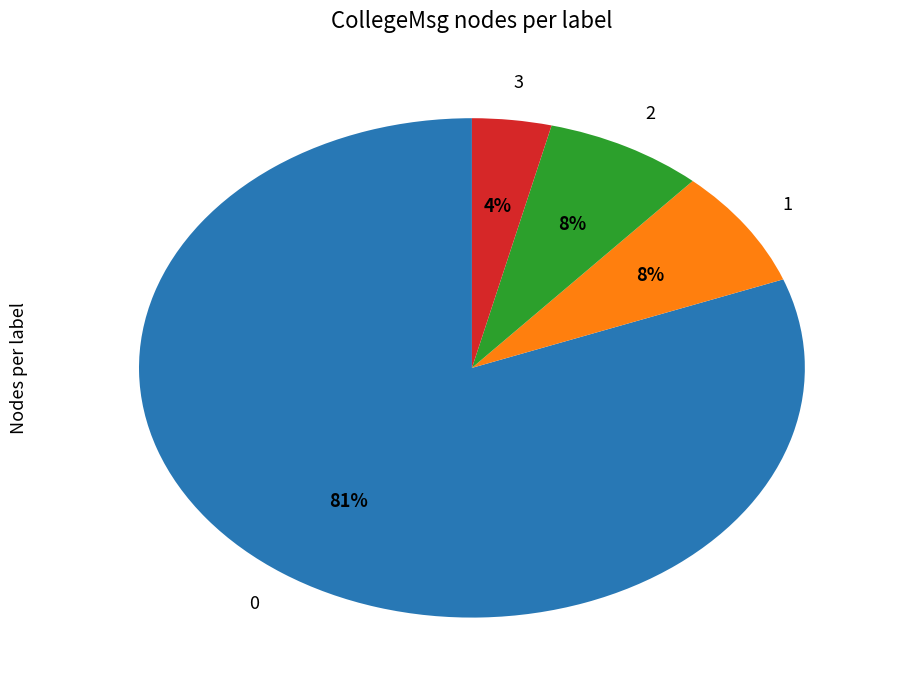

Count the number of slices in the pie.

4